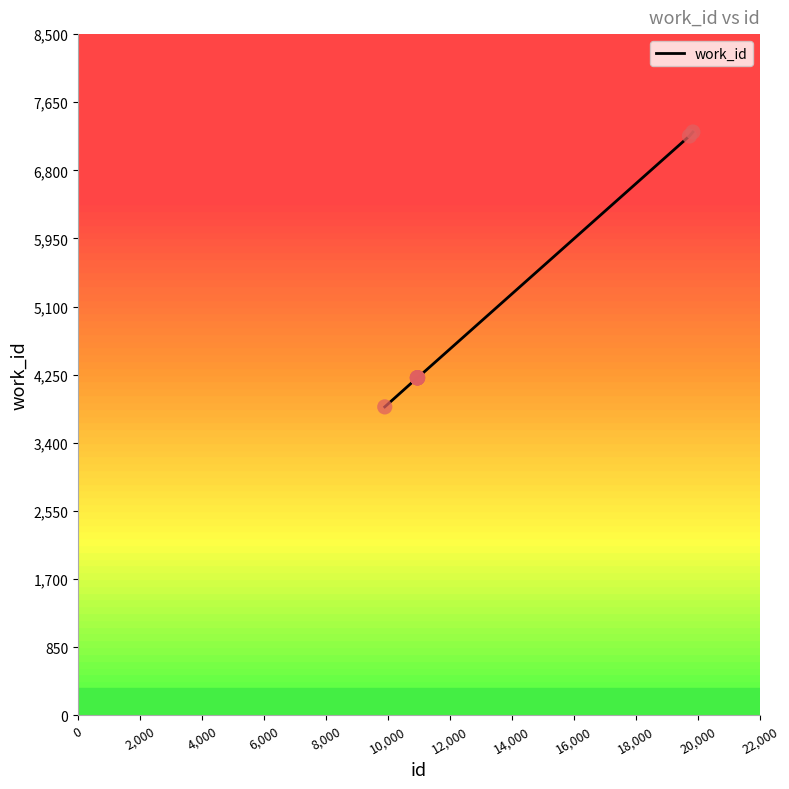

What is the minimum value shown in the chart?

3848